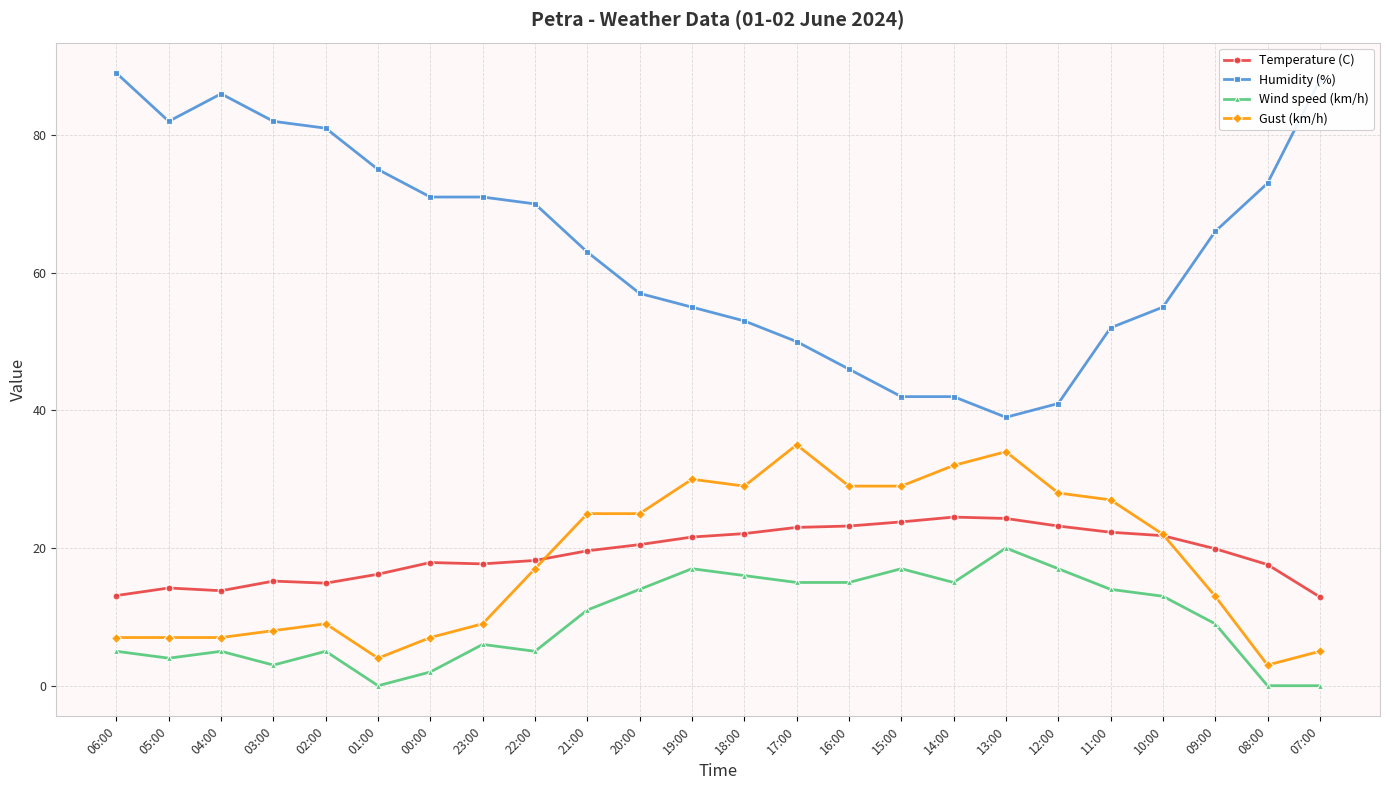

List the series in order of their peak value, highest first.

Humidity (%), Gust (km/h), Temperature (C), Wind speed (km/h)